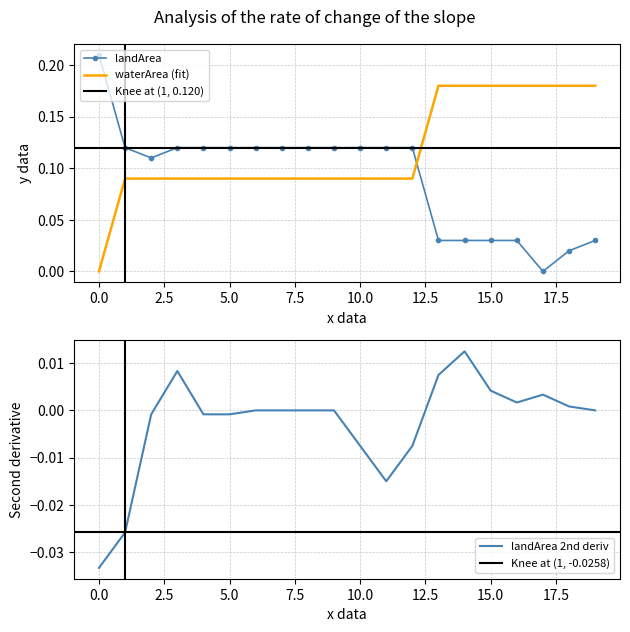

True or false: waterArea (fit) has more than 0 points higher than both neighbors.

False